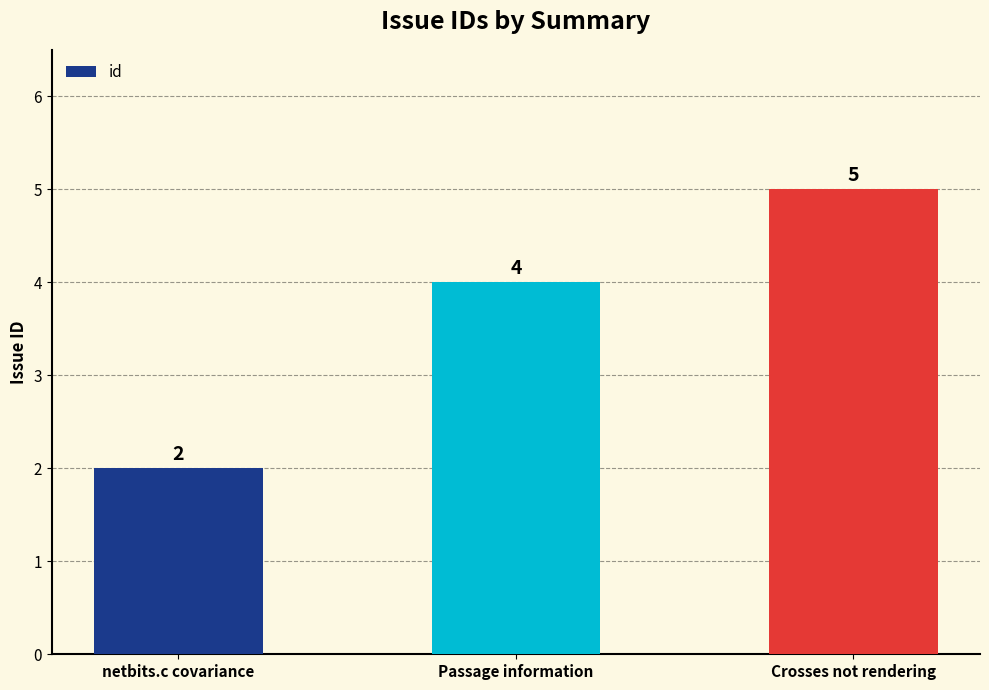

List the labels in order of value, smallest first.

netbits.c covariance, Passage information, Crosses not rendering